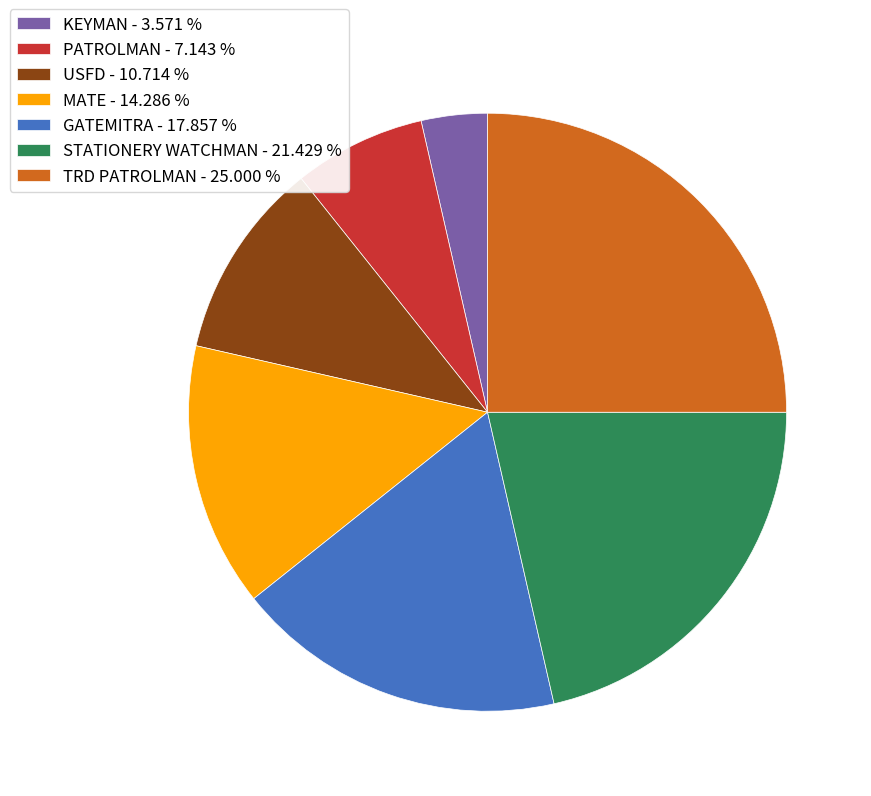

Rank the categories by value from highest to lowest.

TRD PATROLMAN, STATIONERY WATCHMAN, GATEMITRA, MATE, USFD, PATROLMAN, KEYMAN